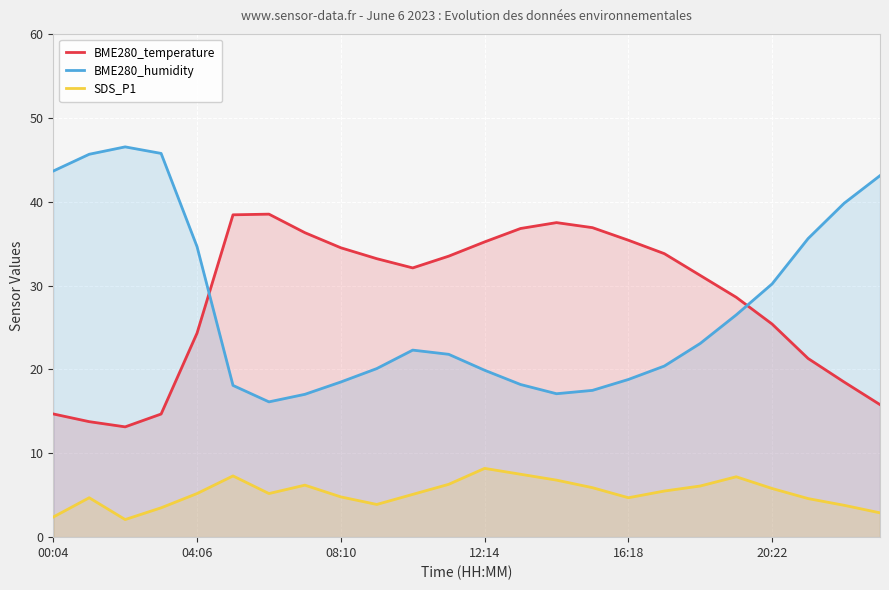

Which series has the widest spread of values?

BME280_humidity